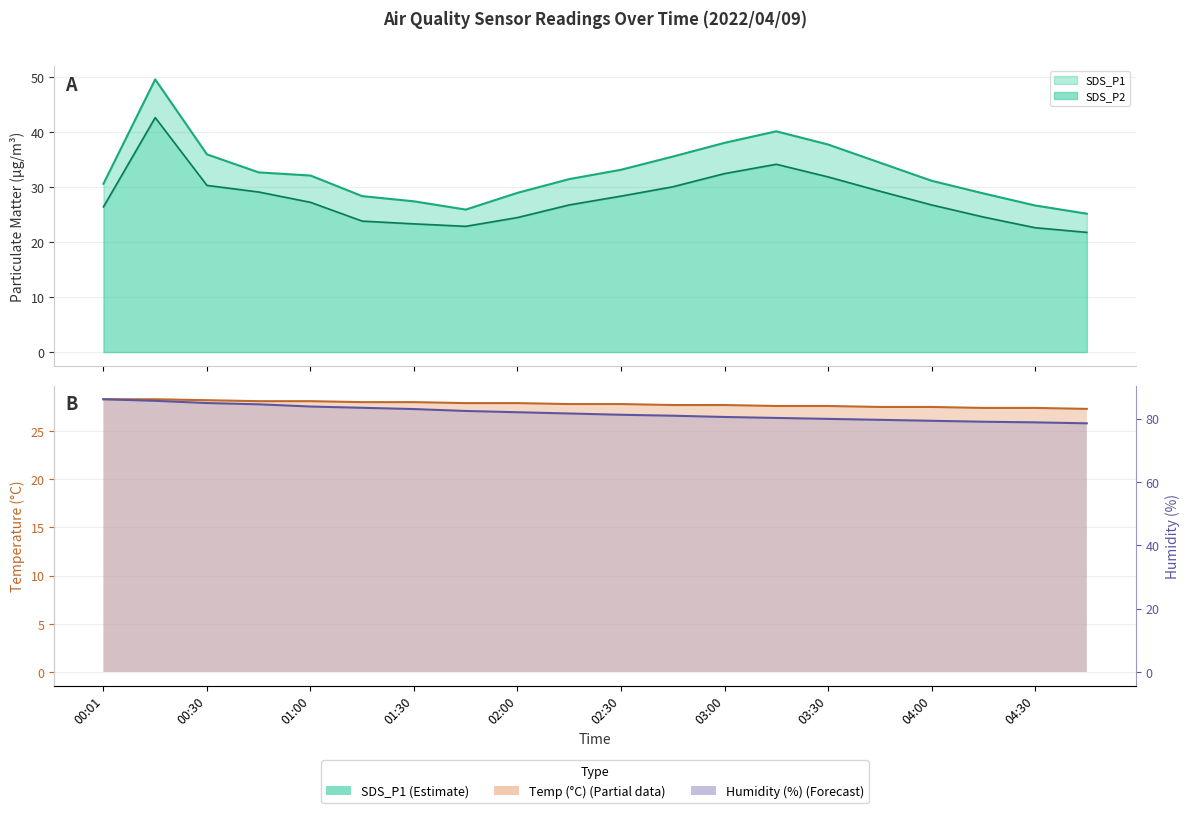

List the series in order of their overall mean, highest first.

SDS_P1, SDS_P2